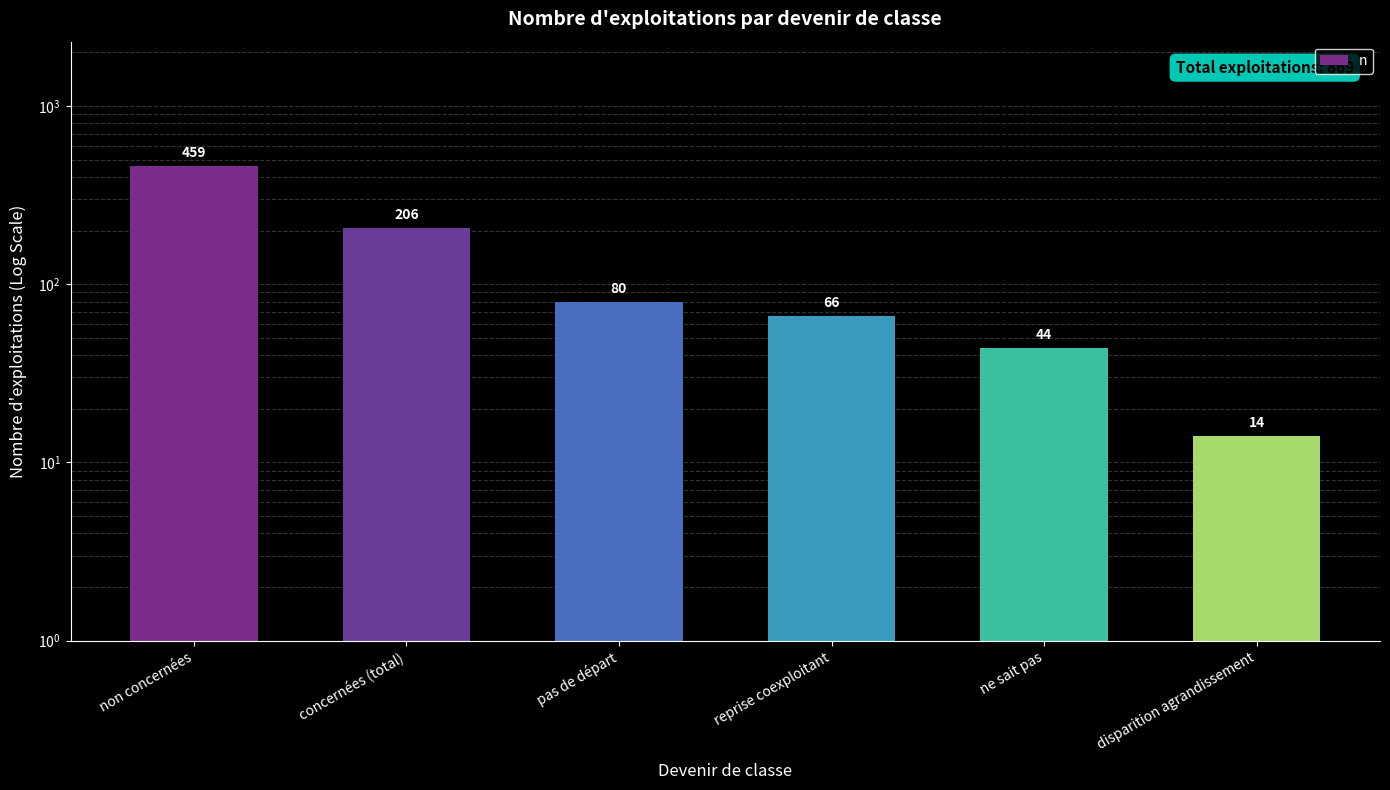

Is it true that the value at disparition agrandissement is 8?

False